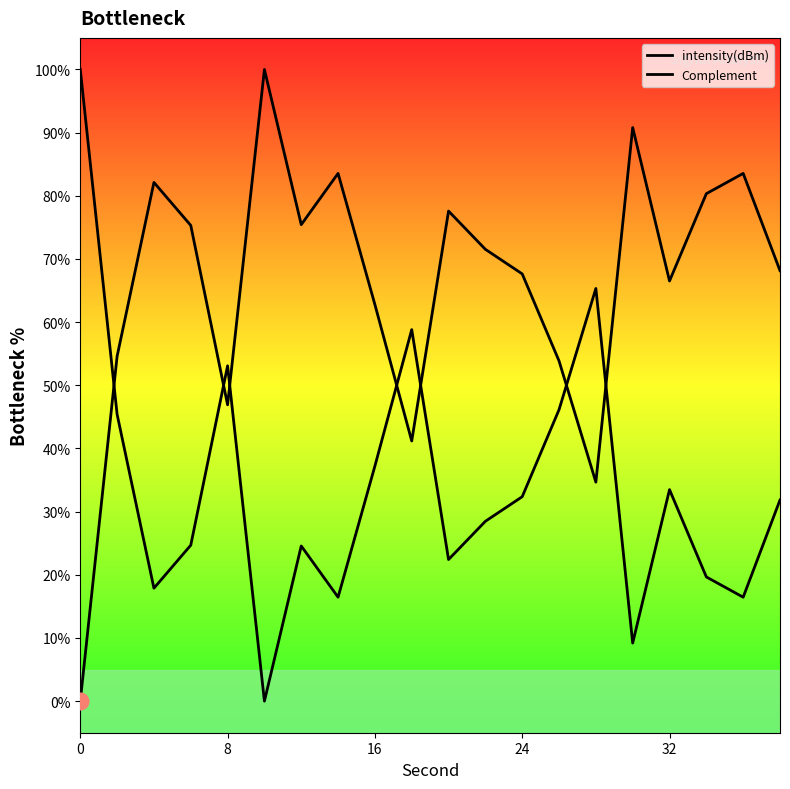

How many lines are shown in the chart?

2